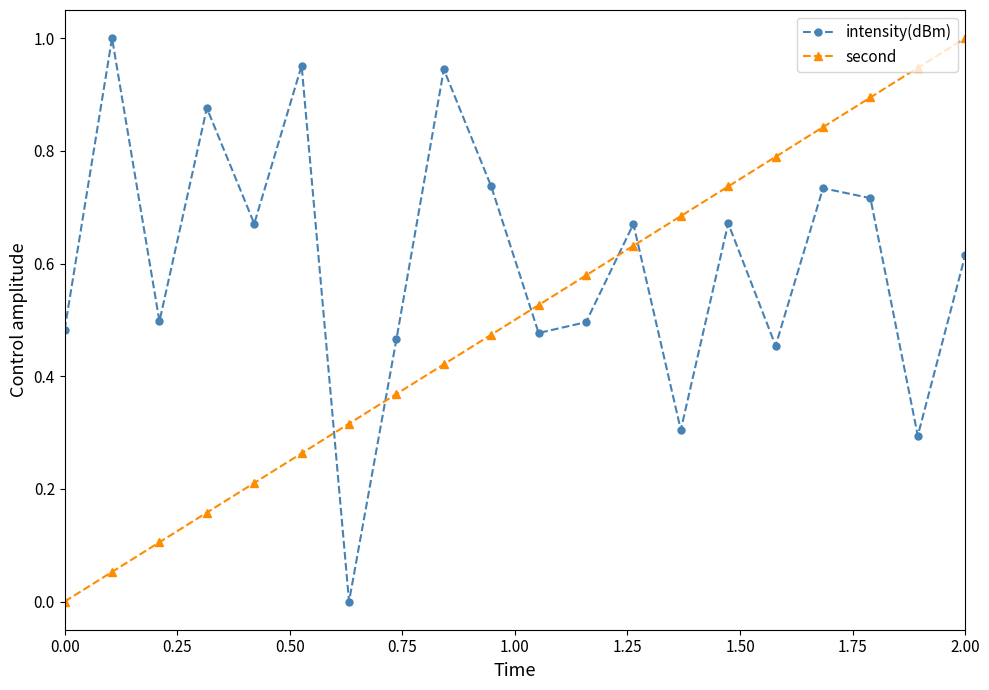

What are all the series names shown in the legend?

intensity(dBm), second